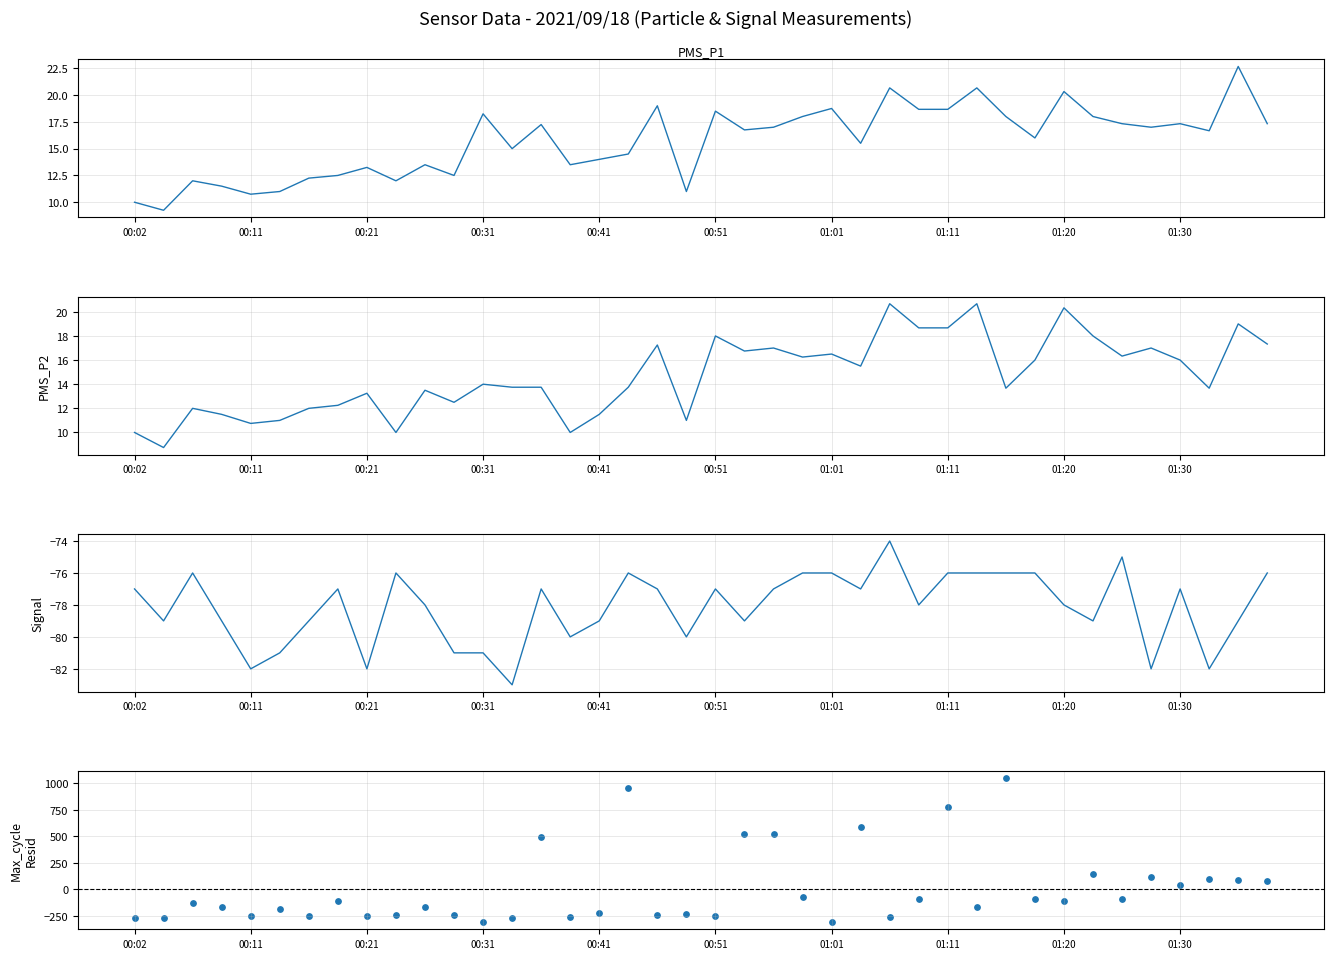

At how many categories does at least one series exceed 931?

2